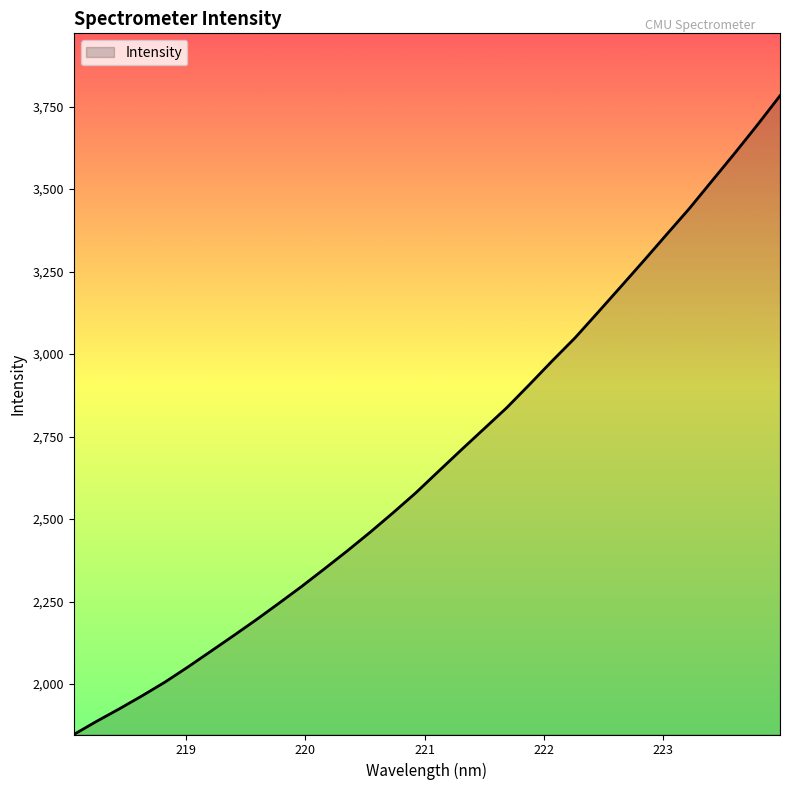

What is the minimum value shown in the chart?

1846.9